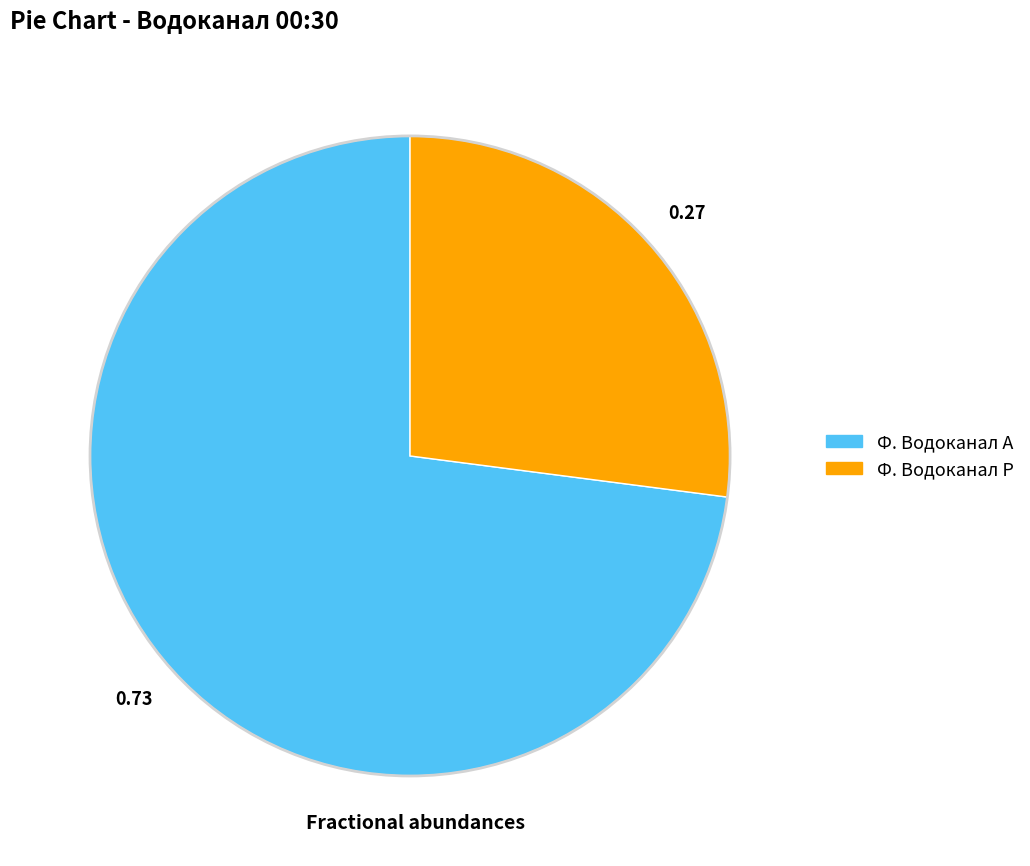

What is the largest slice in the pie chart?

Ф. Водоканал А